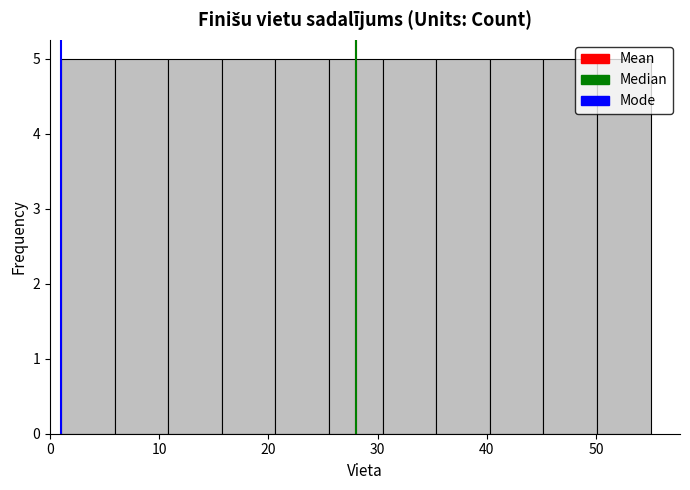

Reading left to right, transcribe this chart: for each bar, give the range it covers on the x-axis and its height. Neither the bar edges nor the heights are printed on the chart, so give them approximately, as read against the axes.

1 to 6: 5
6 to 11: 5
11 to 16: 5
16 to 21: 5
21 to 26: 5
26 to 30: 5
30 to 35: 5
35 to 40: 5
40 to 45: 5
45 to 50: 5
50 to 55: 5